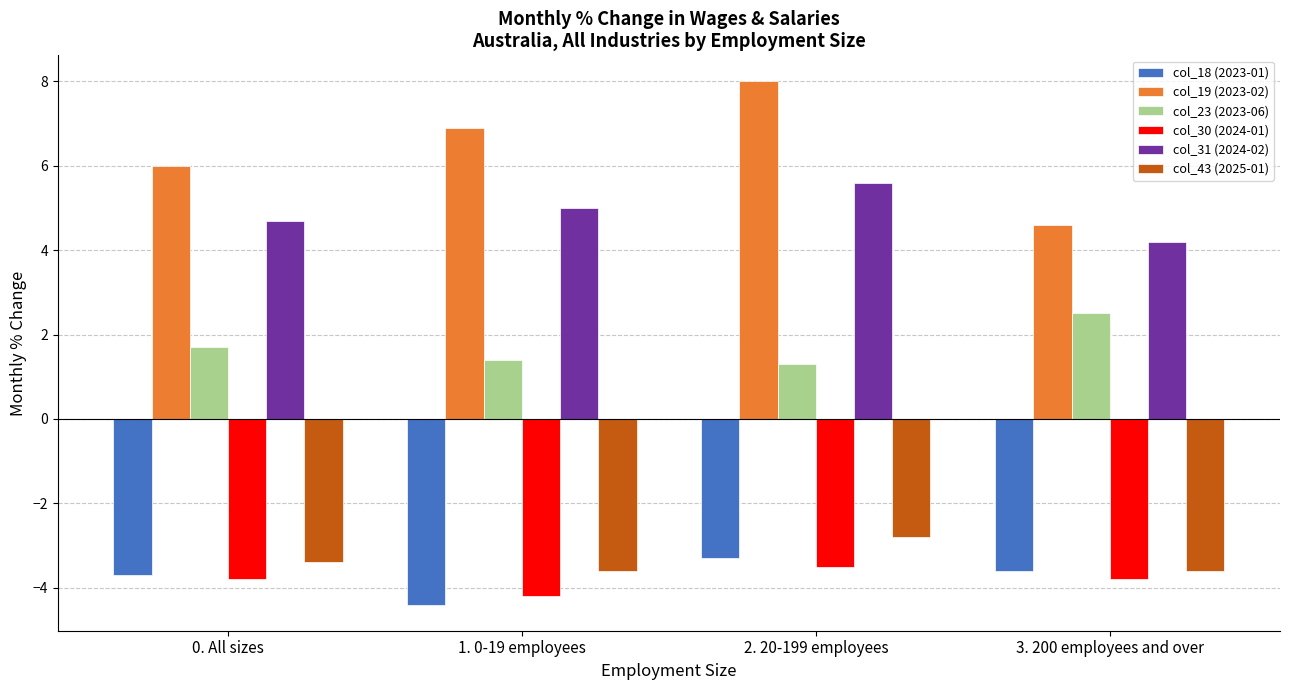

Where is col_30 (2024-01) nearest to the value -3?

2. 20-199 employees